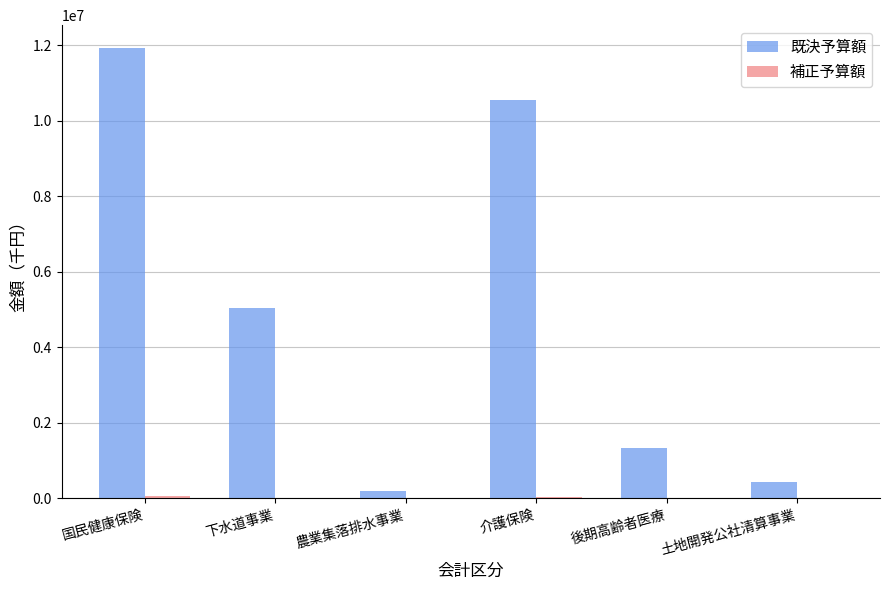

Which series has the largest total across all categories?

既決予算額